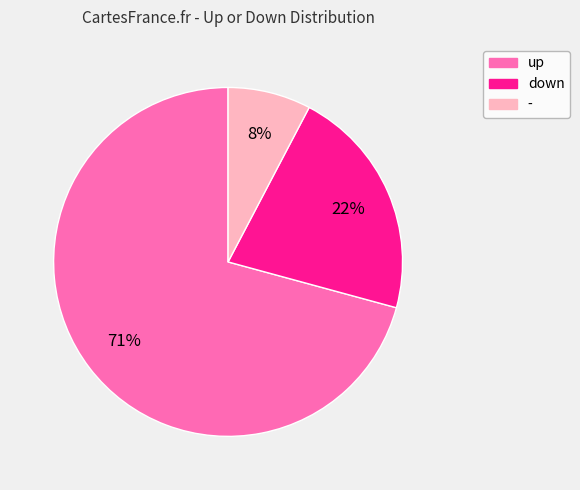

To the nearest percent, what is the combined percentage of up and -?

78%